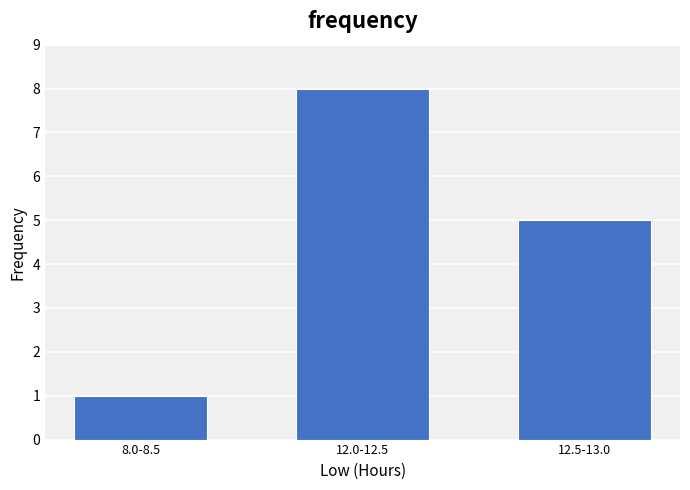

Reading left to right, list all the values displayed in this chart.

1	8	5